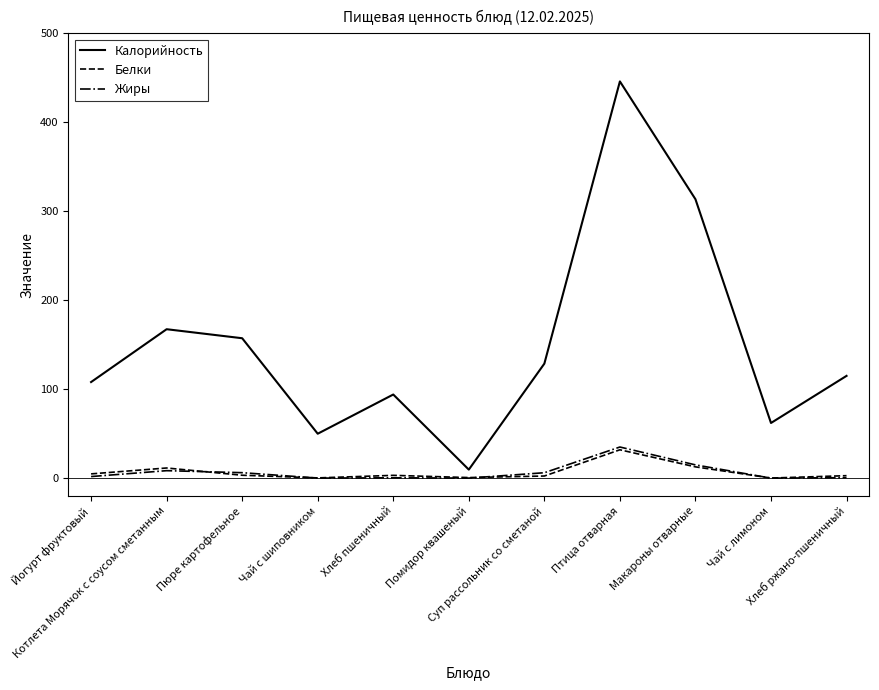

Which series has the largest range (max minus min)?

Калорийность